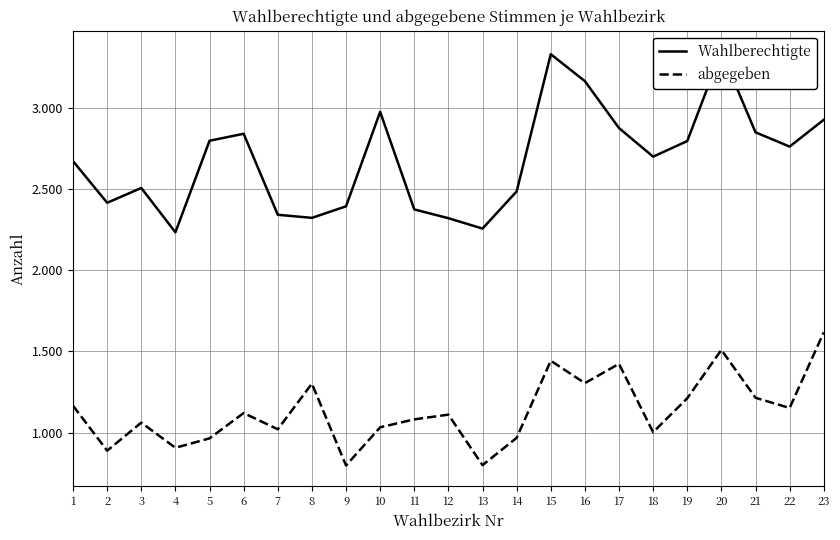

The value of abgegeben at 21 is 1215. True or false?

True